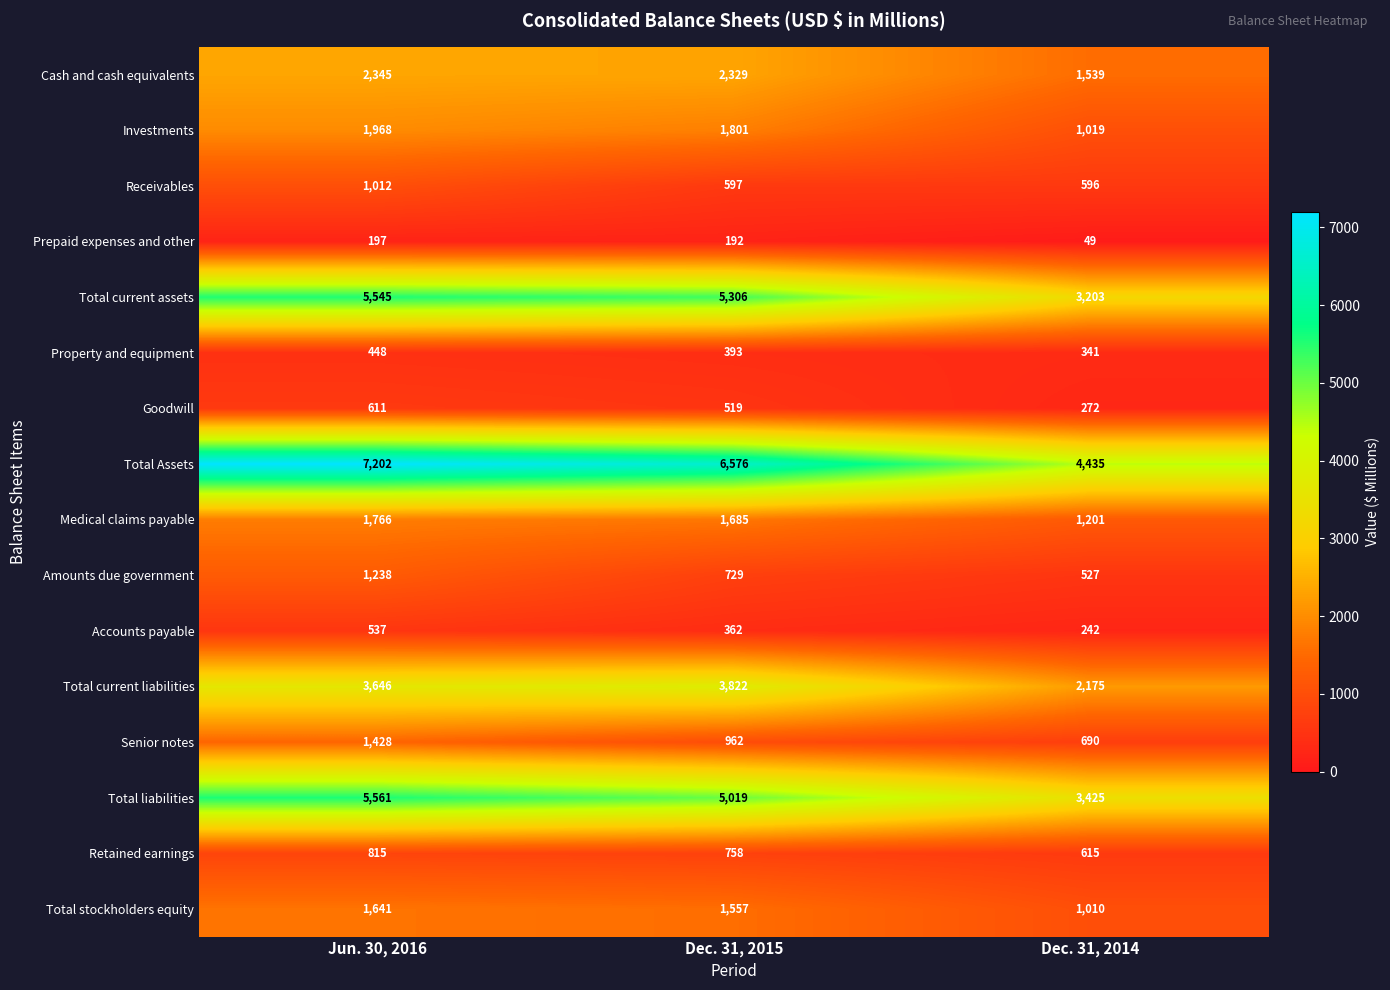

Which series has the largest total across all categories?

Total Assets